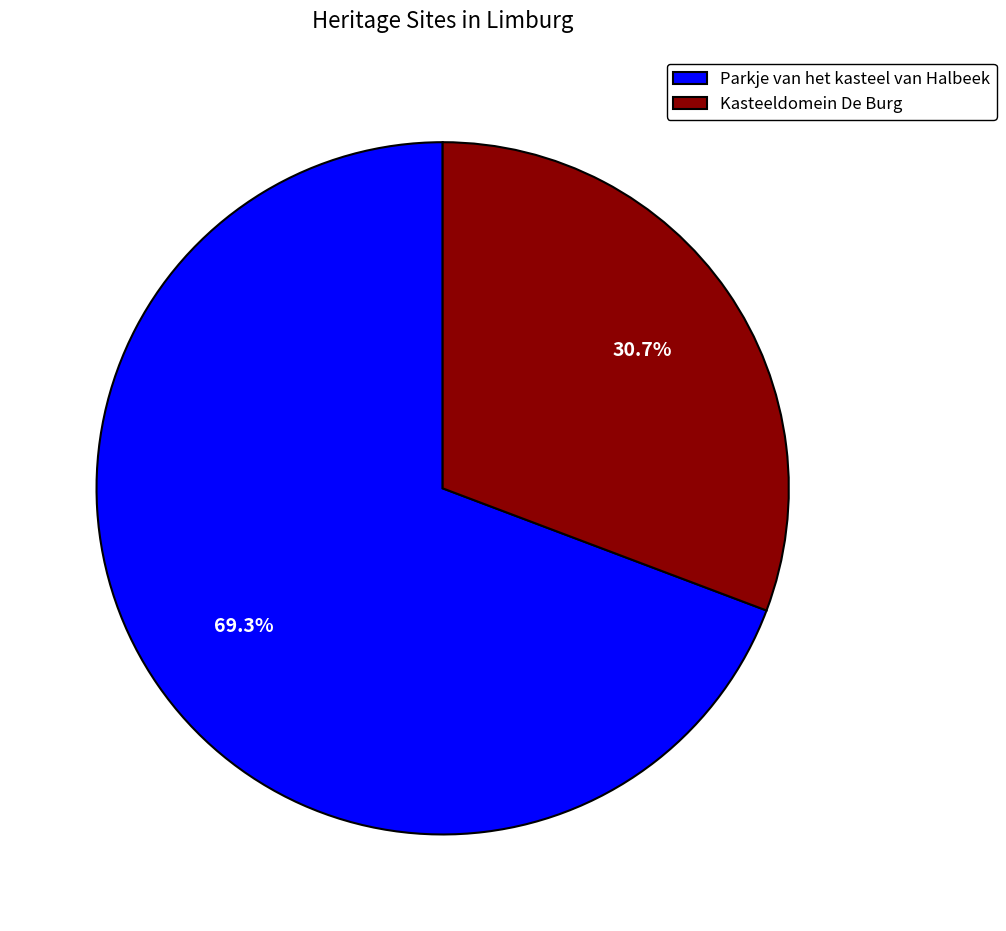

Which slice is the smallest?

Kasteeldomein De Burg